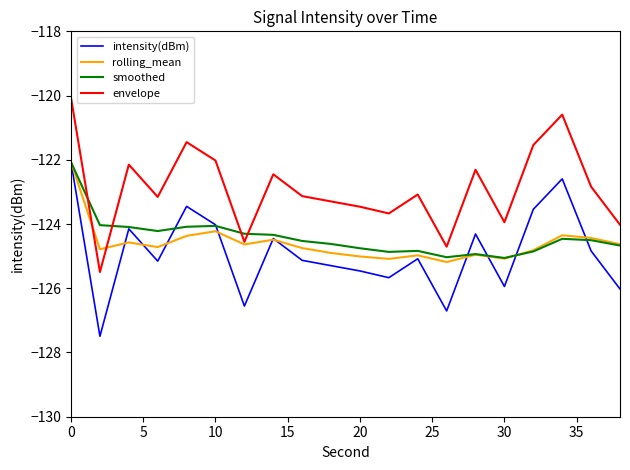

Which series has the largest total across all categories?

envelope